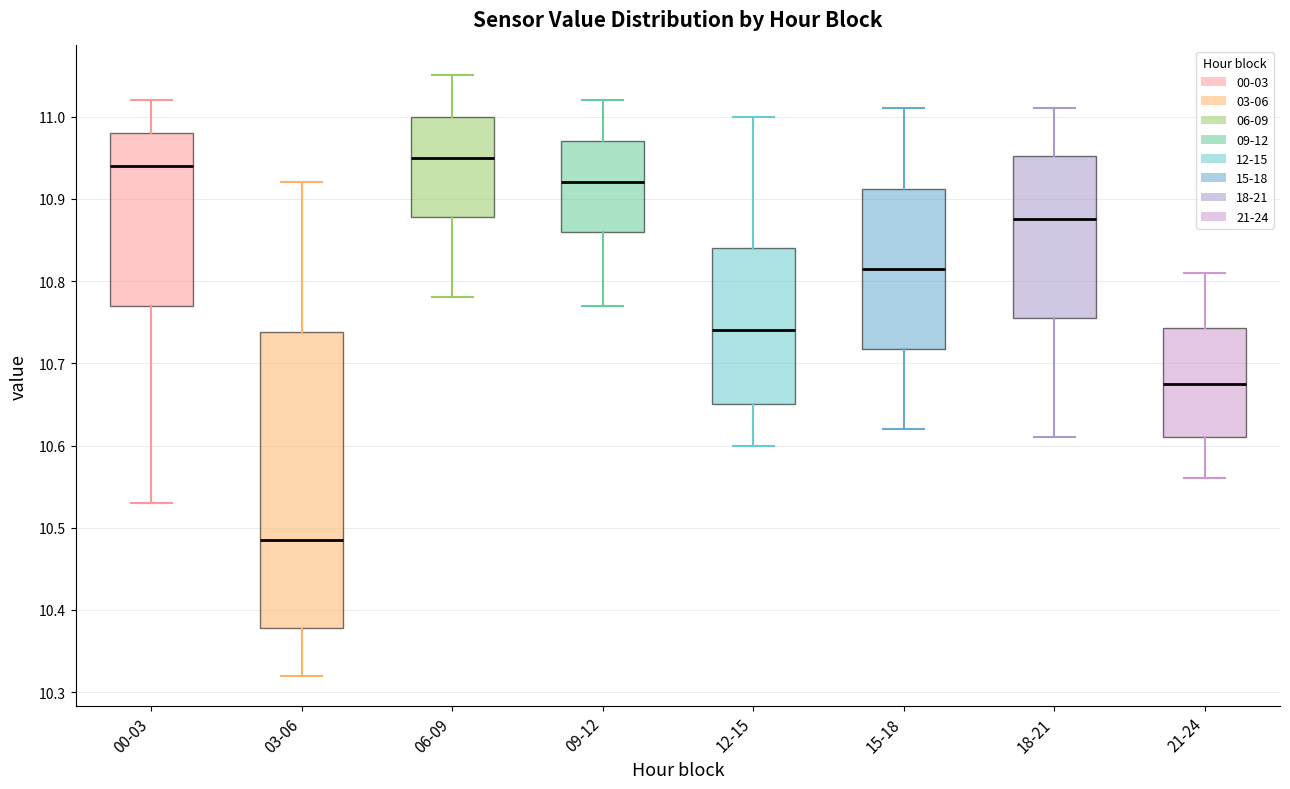

Reading left to right, transcribe this box plot: for each box, give where its median line is, the range the box spans, and where its two whiskers end, as read against the y-axis. The values are not printed on the chart, so give them approximately, as read against the axis.

00-03: median 10.94, box 10.77 to 10.98, whiskers 10.53 to 11.02
03-06: median 10.49, box 10.38 to 10.74, whiskers 10.32 to 10.92
06-09: median 10.95, box 10.88 to 11.00, whiskers 10.78 to 11.05
09-12: median 10.92, box 10.86 to 10.97, whiskers 10.77 to 11.02
12-15: median 10.74, box 10.65 to 10.84, whiskers 10.60 to 11.00
15-18: median 10.82, box 10.72 to 10.91, whiskers 10.62 to 11.01
18-21: median 10.88, box 10.76 to 10.95, whiskers 10.61 to 11.01
21-24: median 10.68, box 10.61 to 10.74, whiskers 10.56 to 10.81